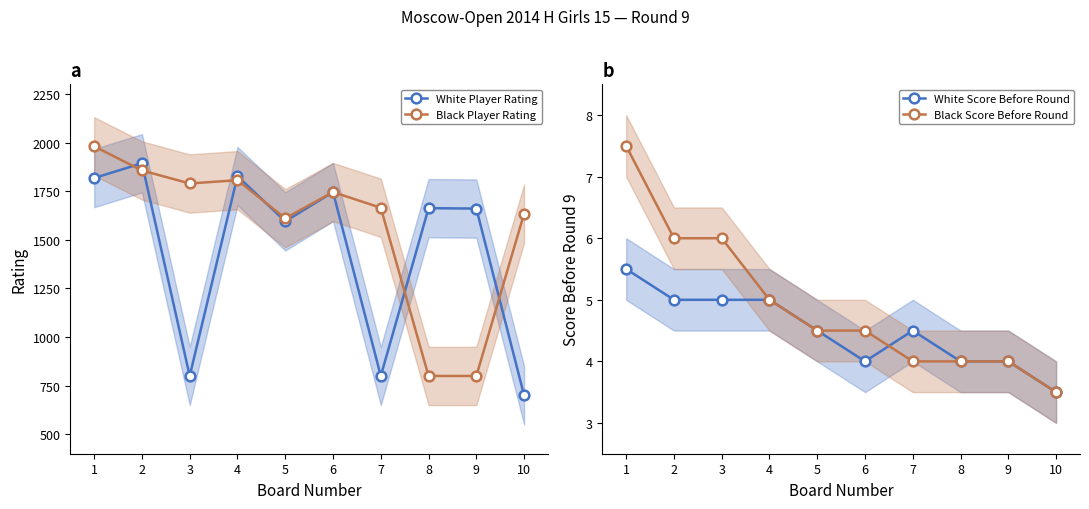

How many interior local peaks does the Black Player Rating series have?

2